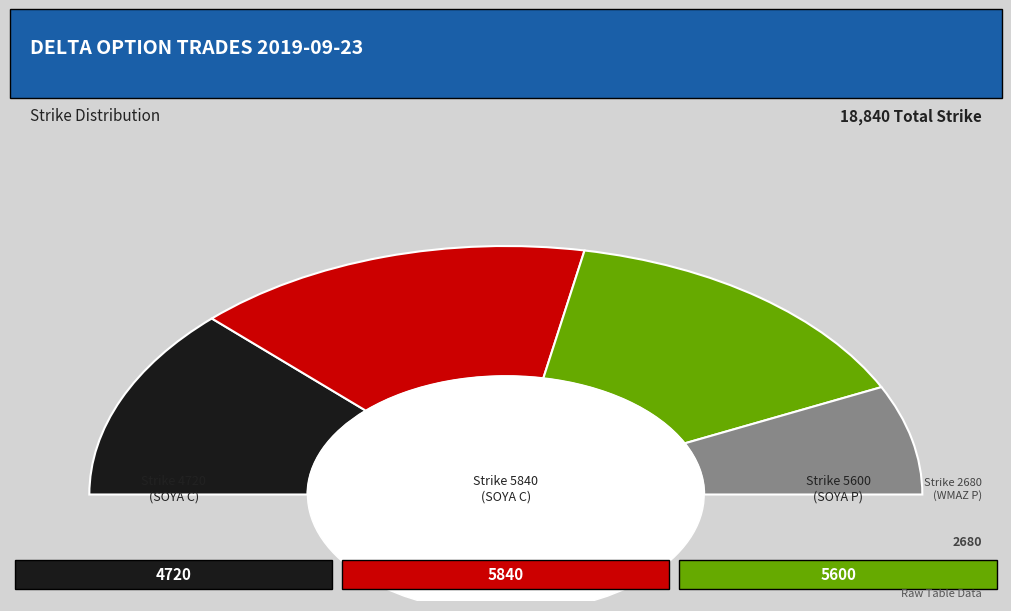

Is there any slice that represents more than half of the pie?

No